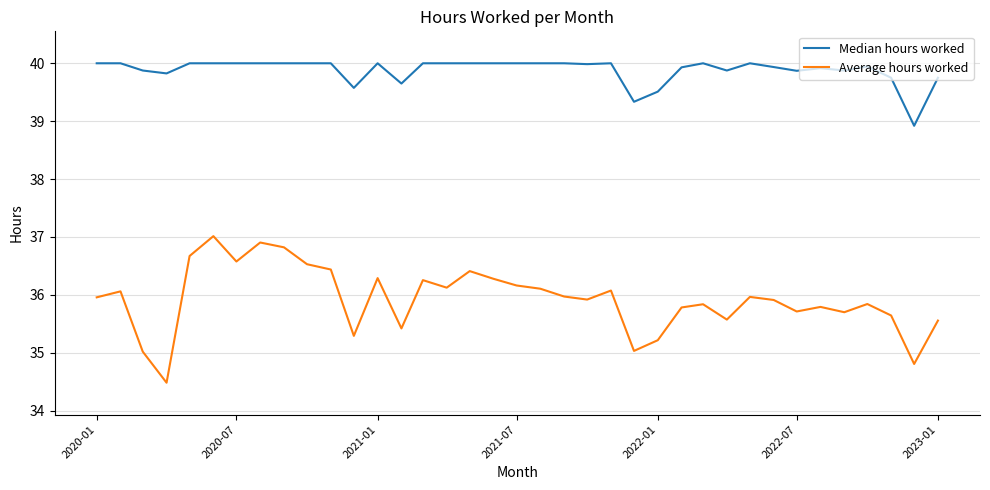

List the series in order of their overall mean, lowest first.

Average hours worked, Median hours worked